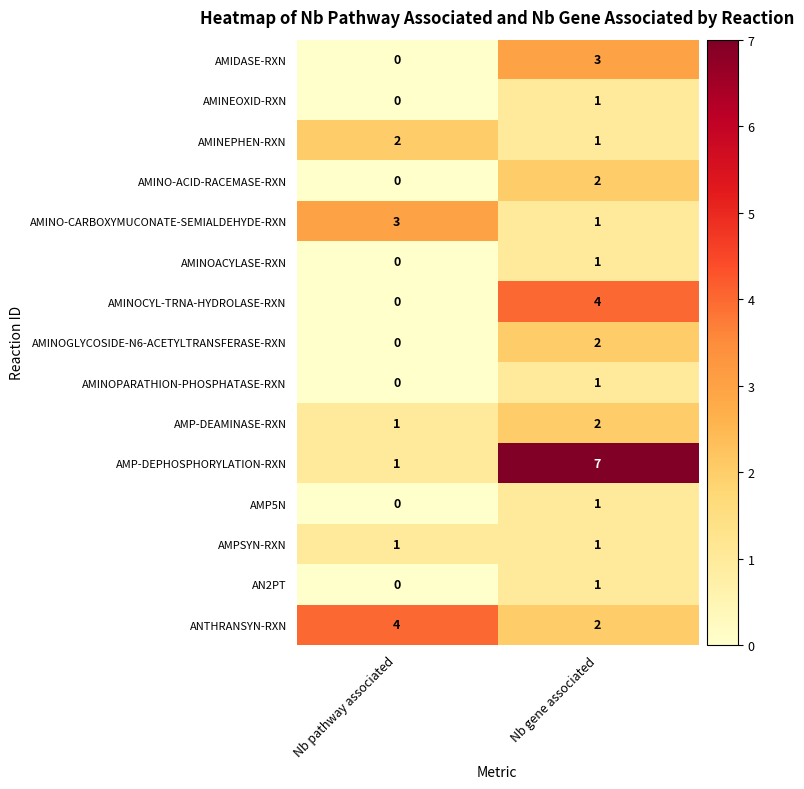

What is the sum of the AMINO-CARBOXYMUCONATE-SEMIALDEHYDE-RXN values at Nb pathway associated and Nb gene associated?

4